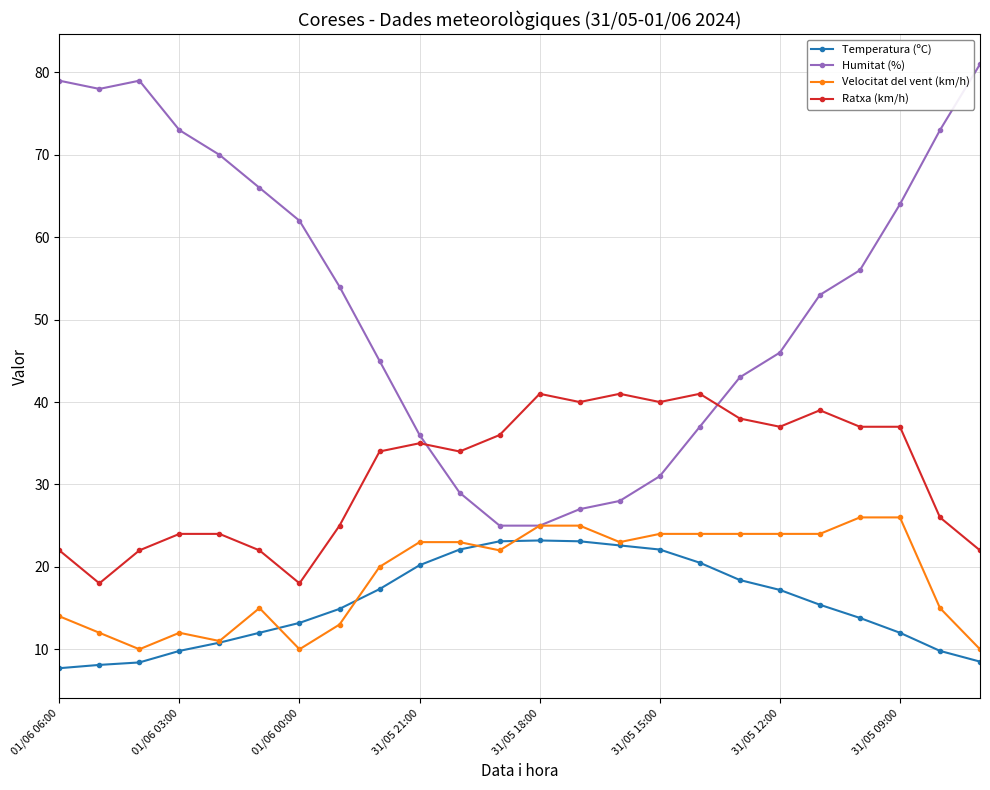

True or false: Humitat (%) and Temperatura (ºC) intersect in this chart.

False